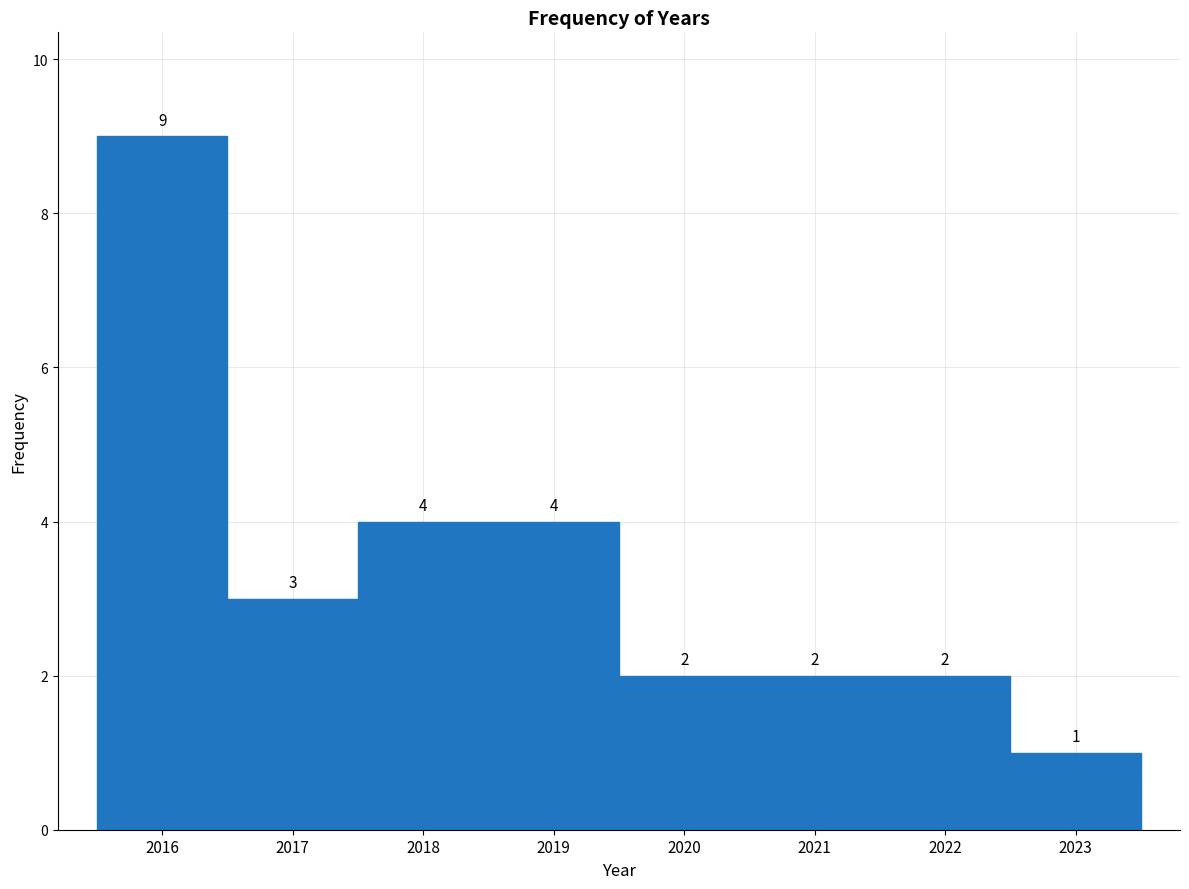

Reading left to right, transcribe this chart: for each bar, give the range it covers on the x-axis and its height.

2015.5 to 2016.5: 9
2016.5 to 2017.5: 3
2017.5 to 2018.5: 4
2018.5 to 2019.5: 4
2019.5 to 2020.5: 2
2020.5 to 2021.5: 2
2021.5 to 2022.5: 2
2022.5 to 2023.5: 1